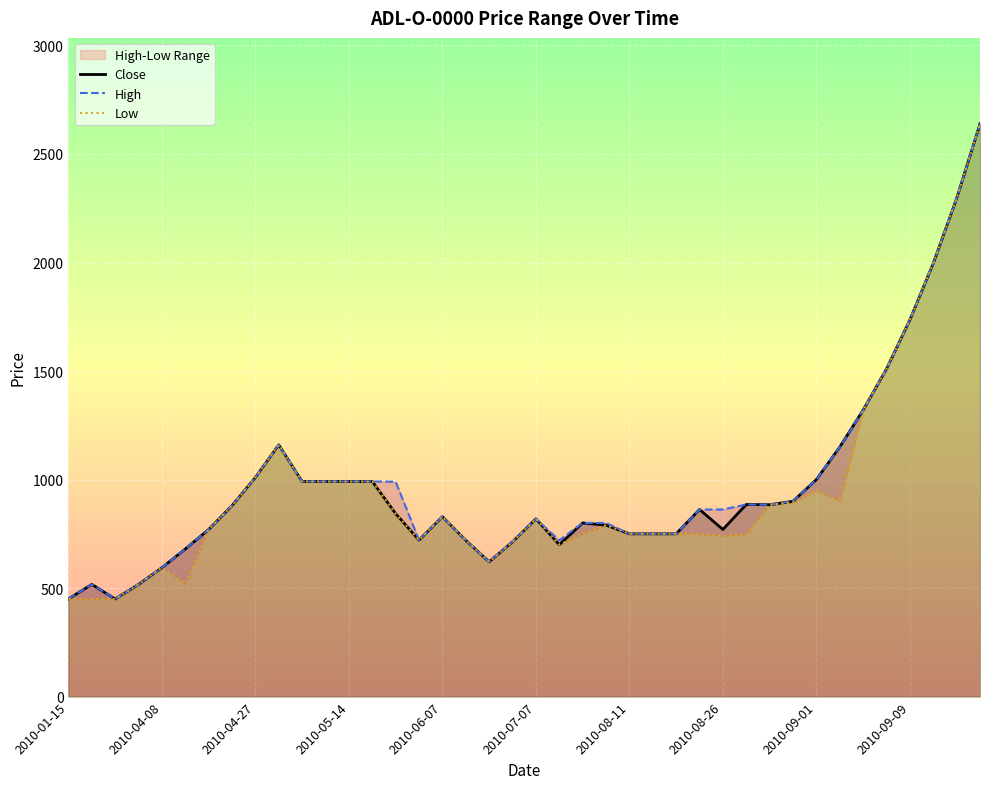

What is the highest value of the Close series?

2639